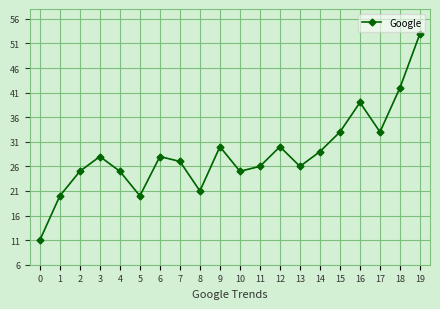

Is it true that the value at 7 is 27?

True